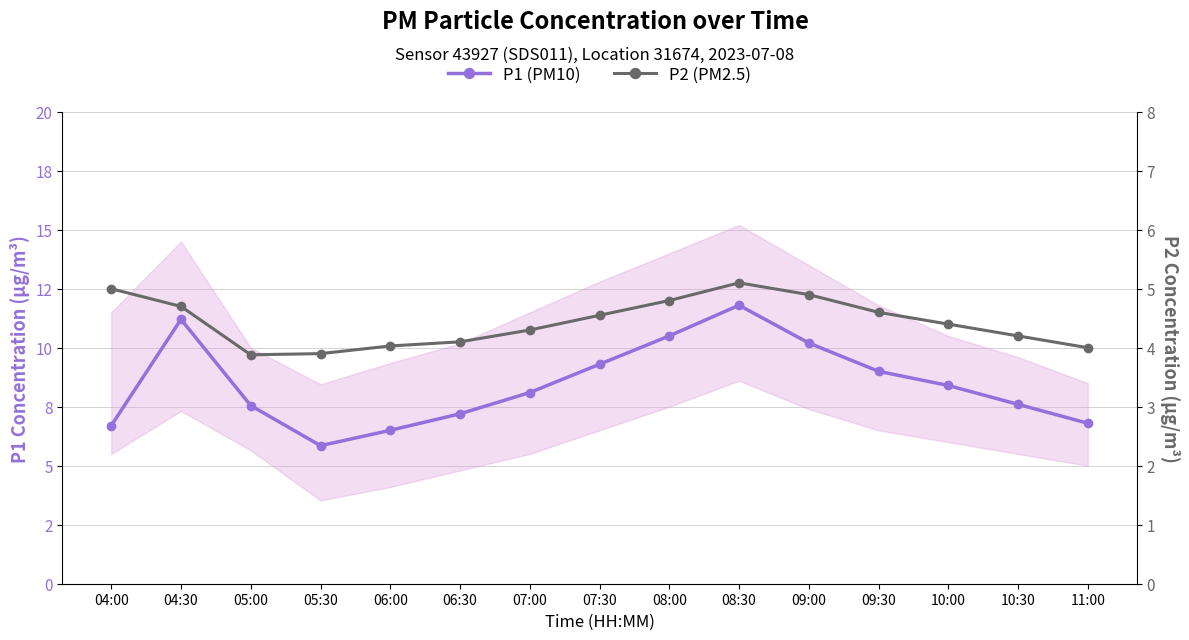

True or false: P2 (PM2.5) and P1 (PM10) cross at least once.

False